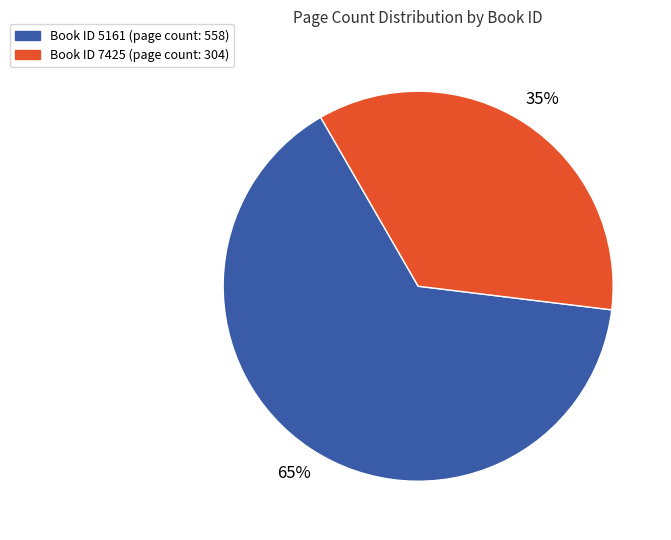

Is there any slice that represents more than half of the pie?

Yes